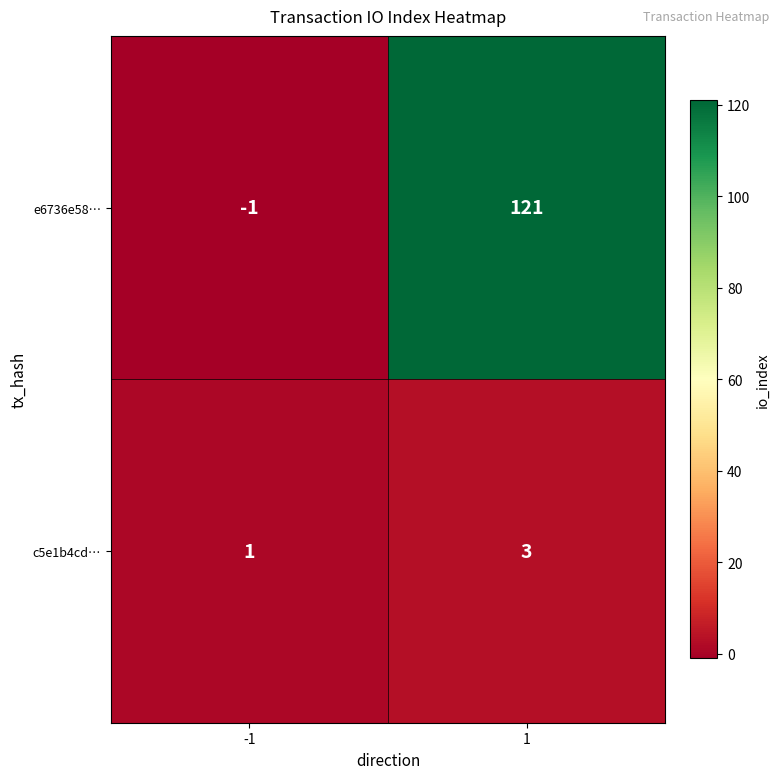

List the series in order of their peak value, highest first.

e6736e58…, c5e1b4cd…